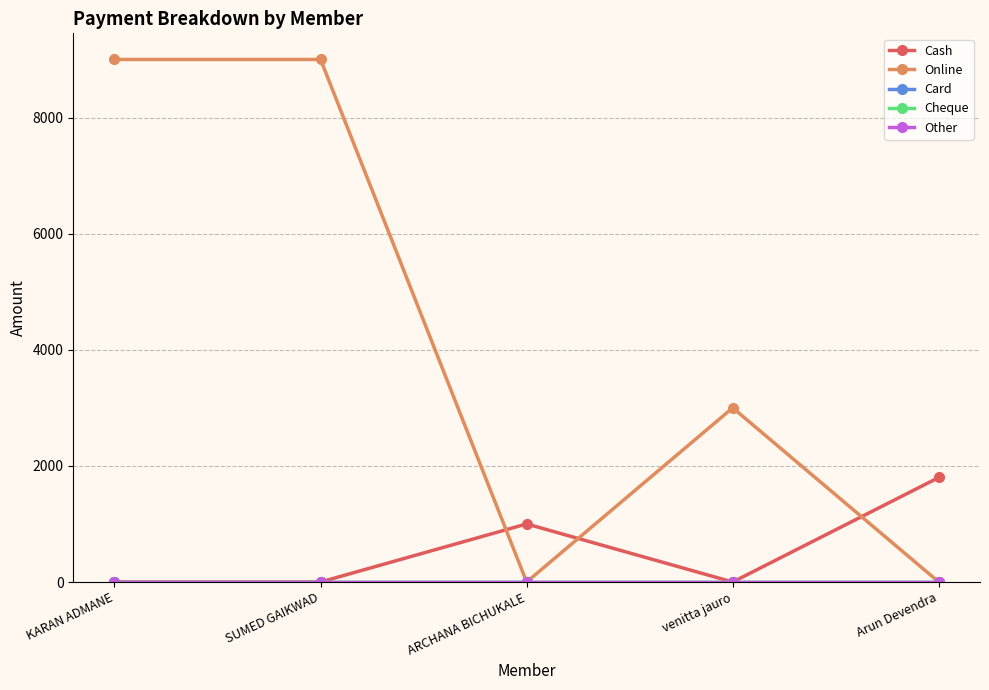

Does the chart have visible grid lines?

Yes